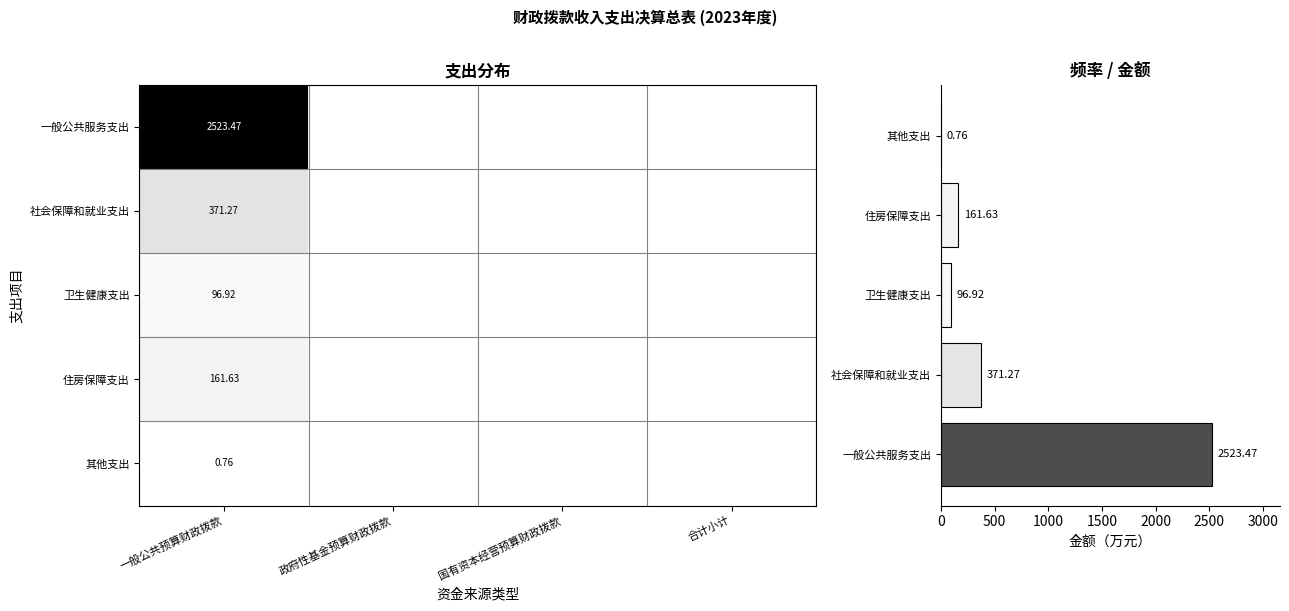

At how many categories does at least one series exceed 351?

1